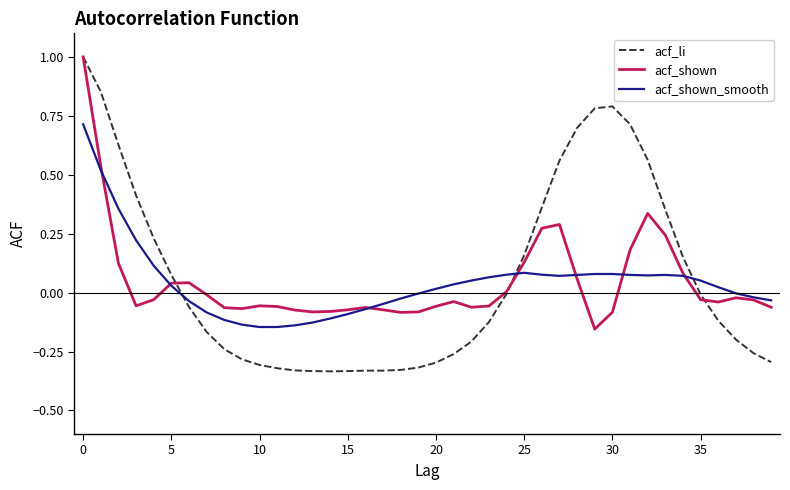

What is the maximum value shown in the chart?

1.0